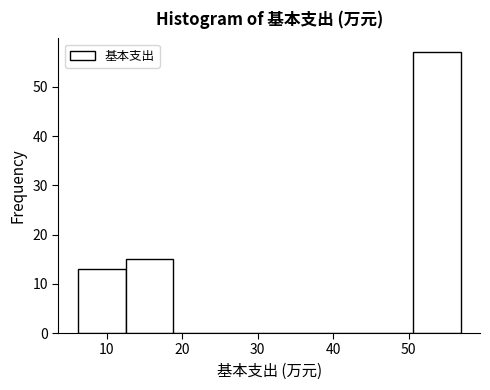

Over which range of the x-axis is the bar tallest?

51 to 57